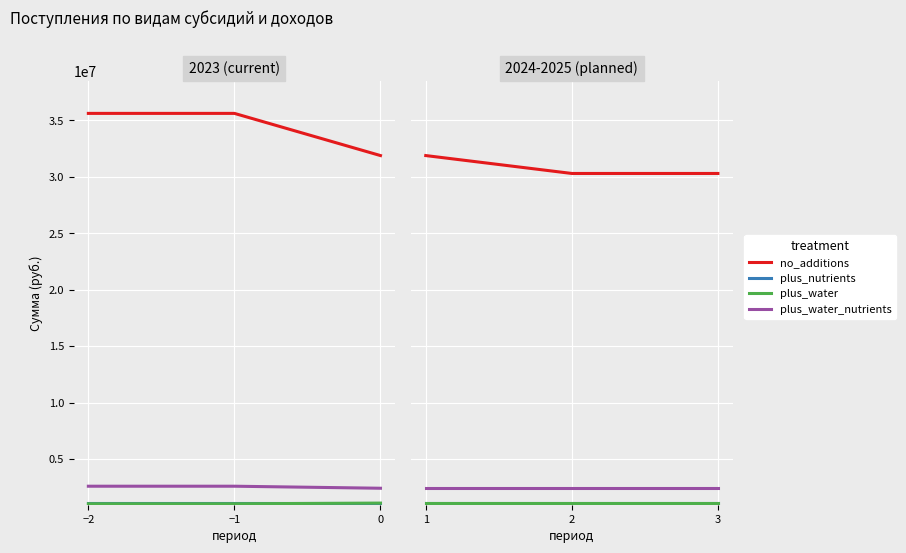

Which category has the highest value in the no_additions series?

1